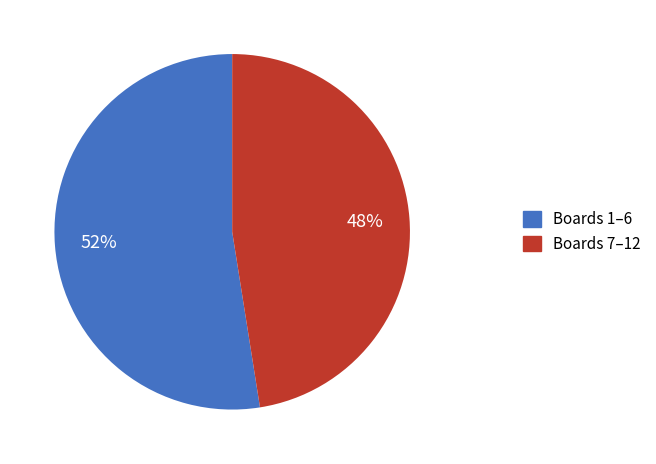

Approximately how many times larger is the value at Boards 7–12 compared to Boards 1–6?

0.9